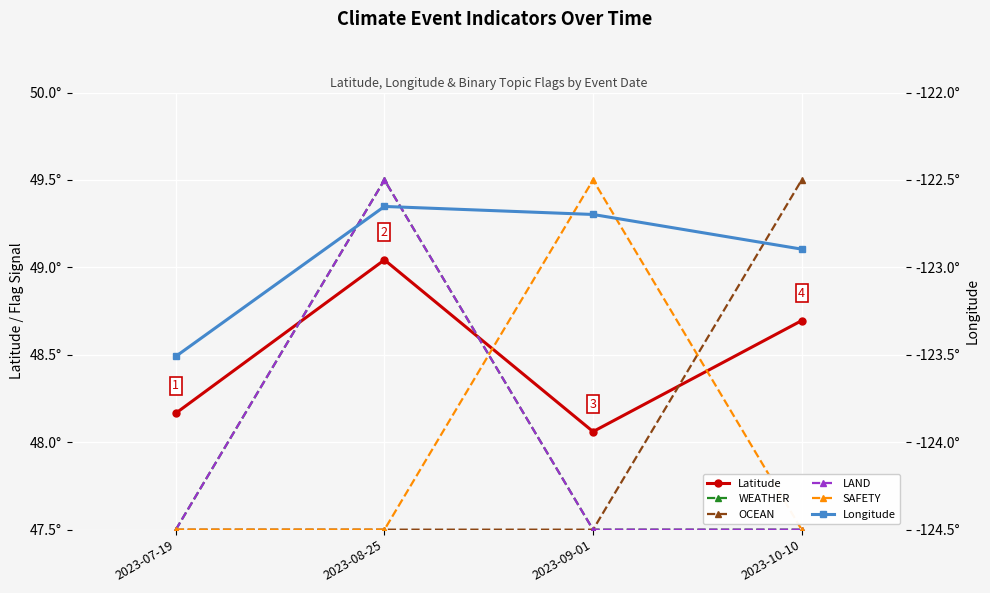

What are all the series names shown in the legend?

Latitude, WEATHER, OCEAN, LAND, SAFETY, Longitude